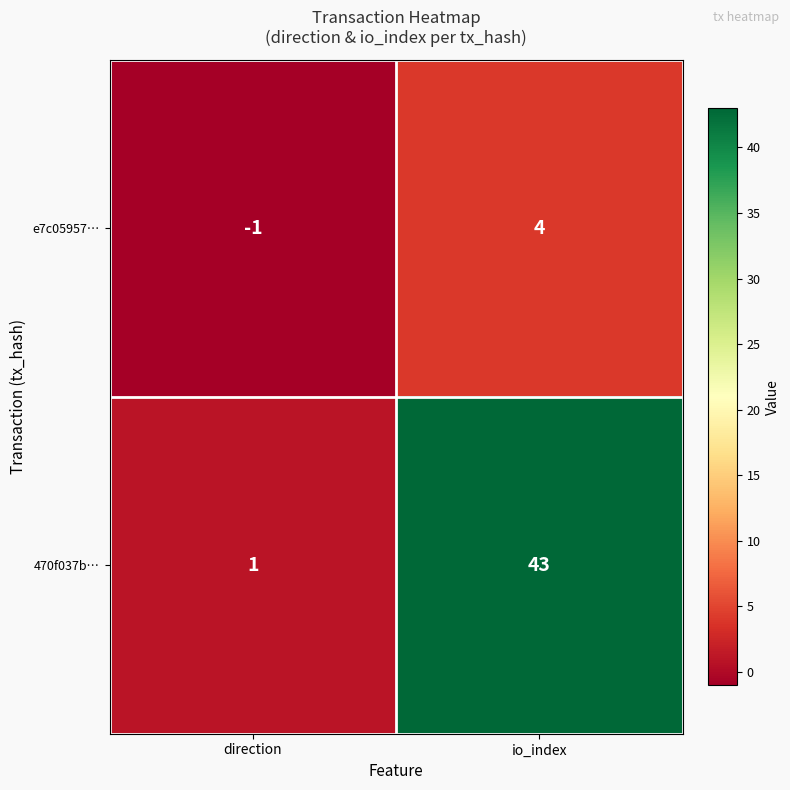

Between direction and io_index, which series saw the biggest shift?

470f037b…